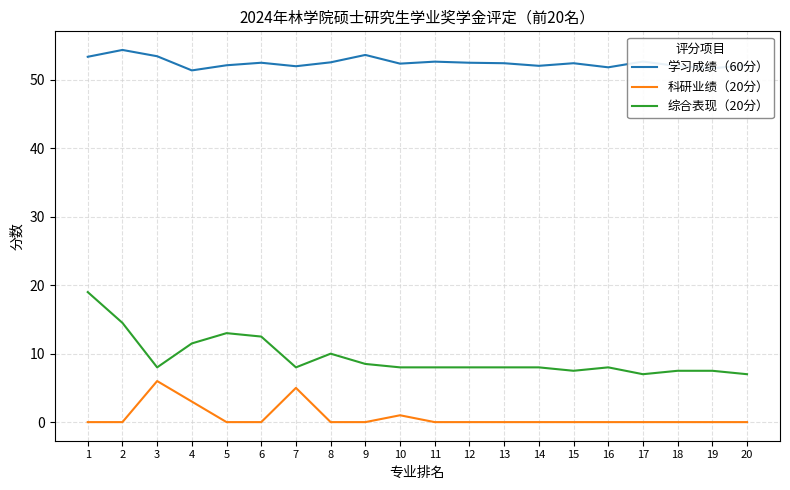

Is the value of 学习成绩（60分） at 4 greater than the value of 科研业绩（20分） at 8?

Yes